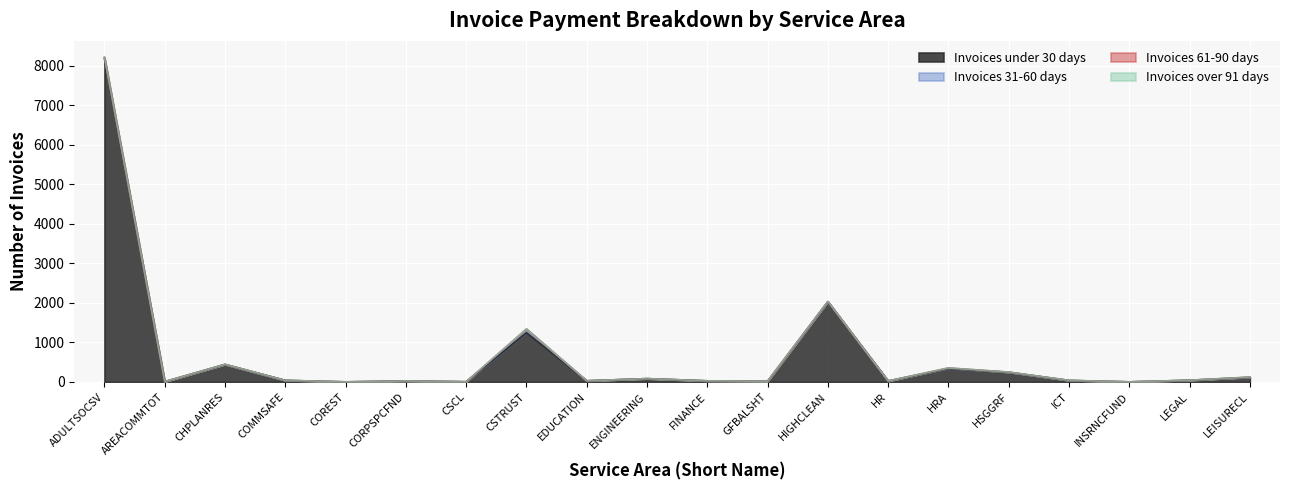

At how many categories does at least one series exceed 6077?

1